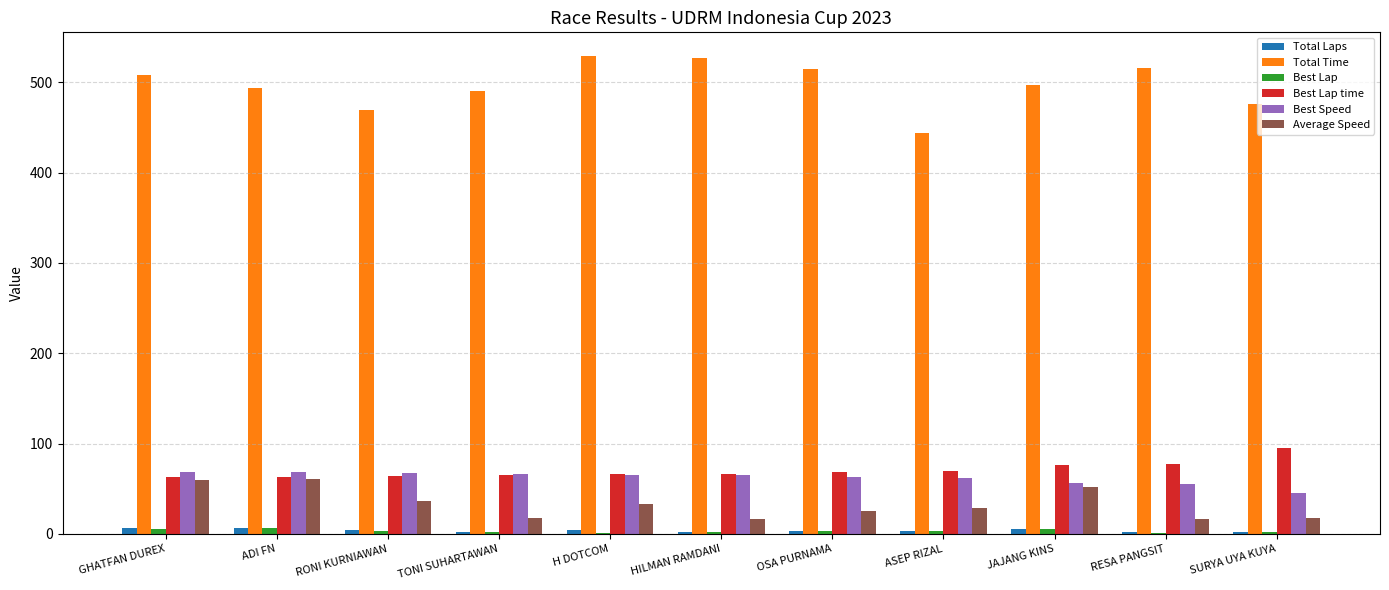

What is the greatest value displayed?

528.9